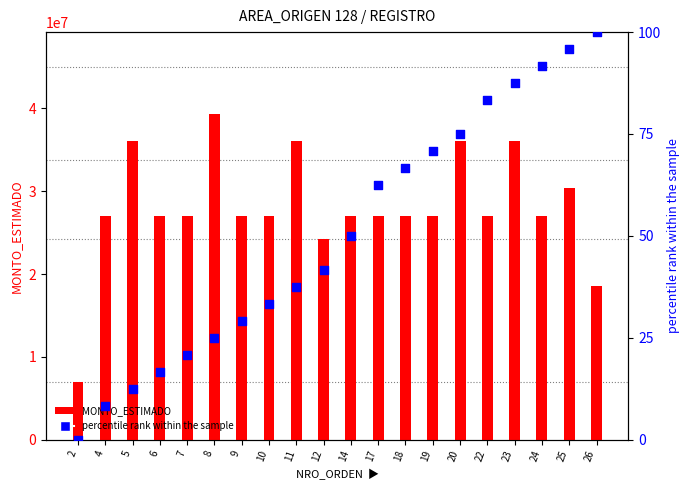

At which category is the sum across all series the highest?

8